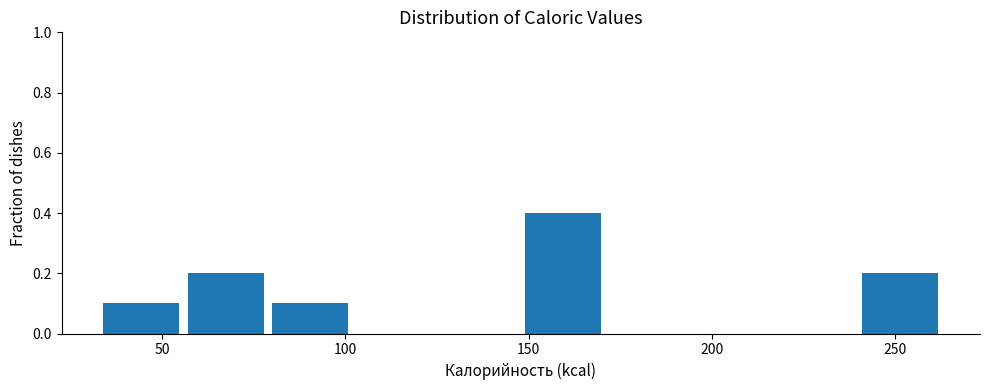

Over which range of the x-axis is the bar tallest?

149 to 172